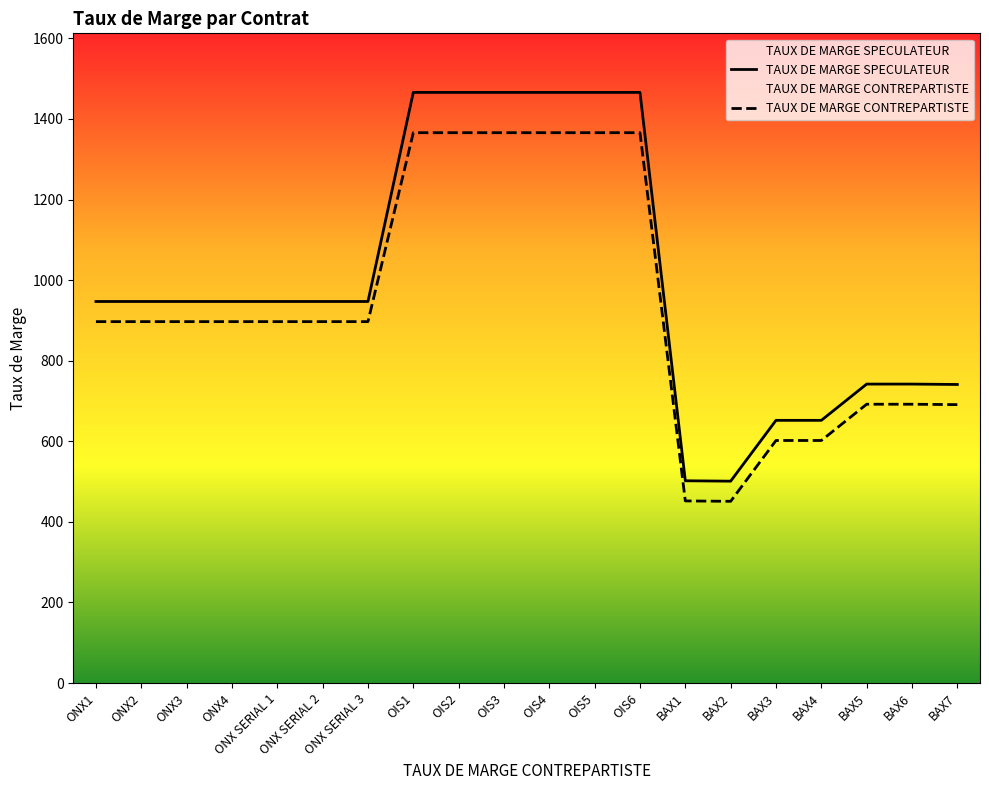

At which label does TAUX DE MARGE SPECULATEUR first exceed 947?

OIS1